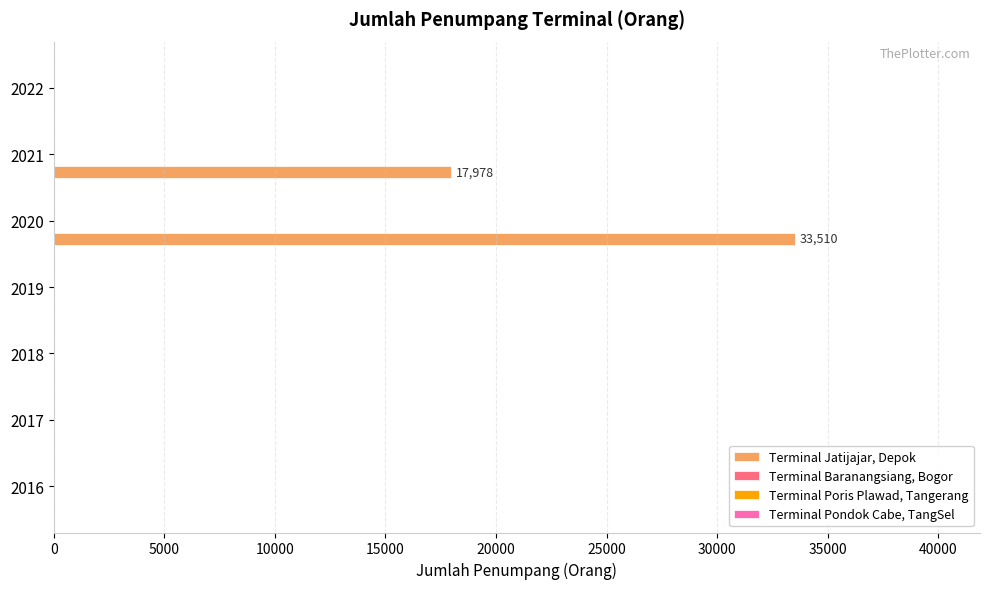

What is the sum of all values?

51488